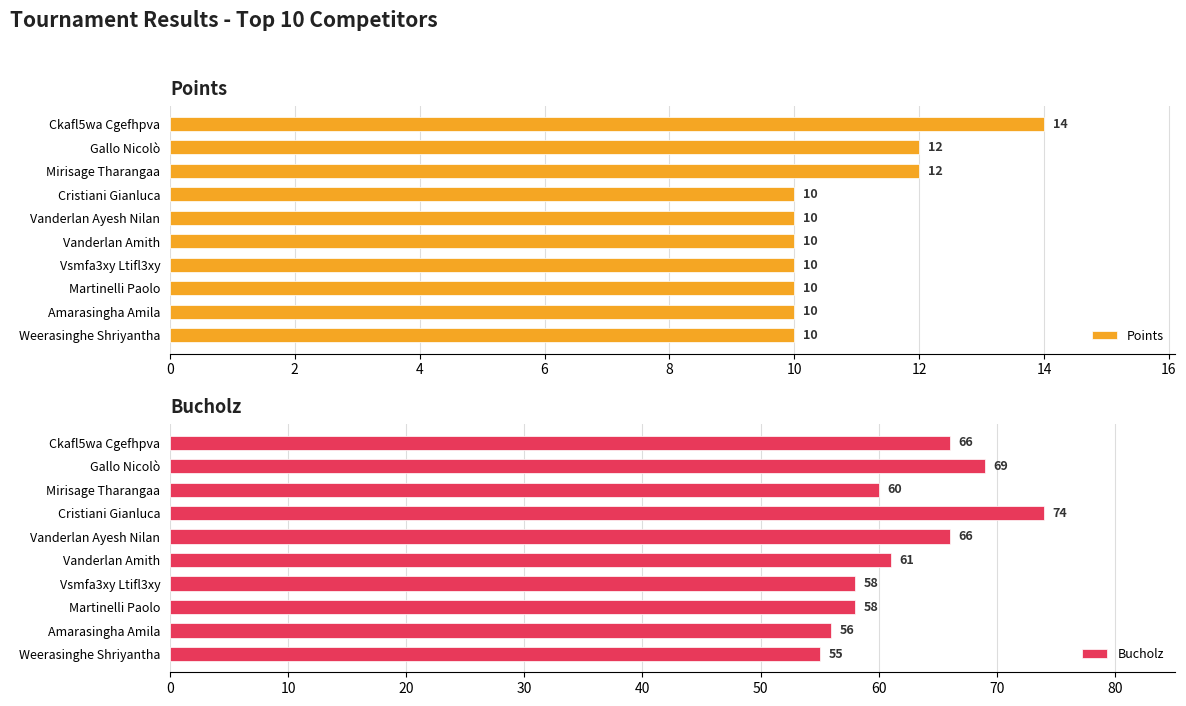

Is it true that Points equals 10 at Vanderlan Ayesh Nilan?

True